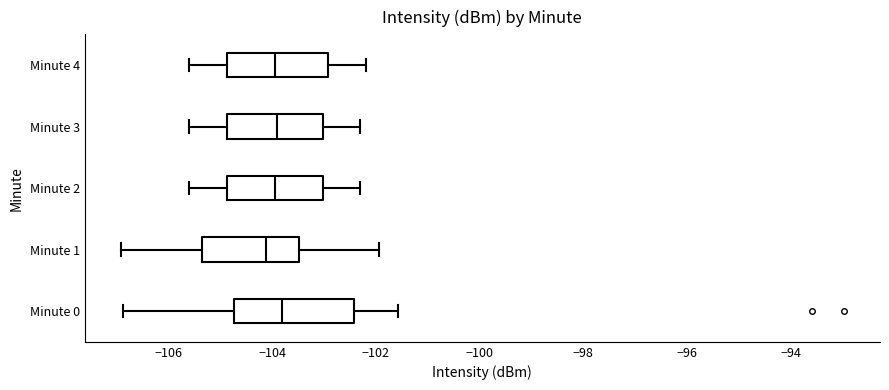

Reading bottom to top, transcribe this box plot: for each box, give where its median line is, the range the box spans, and where its two whiskers end, as read against the x-axis. The values are not printed on the chart, so give them approximately, as read against the axis.

Minute 0: median -103.8, box -104.8 to -102.4, whiskers -106.8 to -101.6
Minute 1: median -104.2, box -105.4 to -103.4, whiskers -107.0 to -102.0
Minute 2: median -104.0, box -104.8 to -103.0, whiskers -105.6 to -102.2
Minute 3: median -103.8, box -104.8 to -103.0, whiskers -105.6 to -102.2
Minute 4: median -104.0, box -104.8 to -103.0, whiskers -105.6 to -102.2